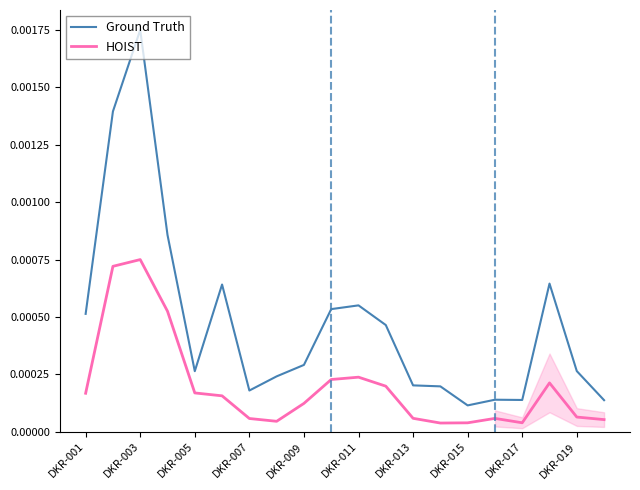

Where is the first local maximum for HOIST?

DKR-003